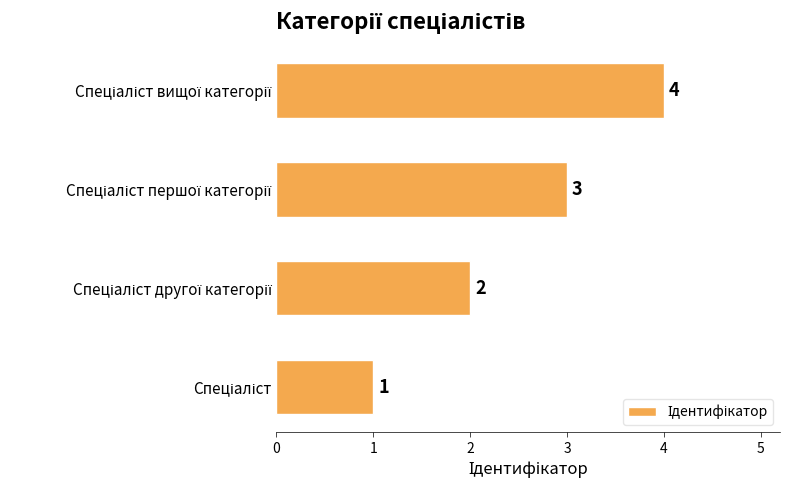

What is the smallest value displayed?

1